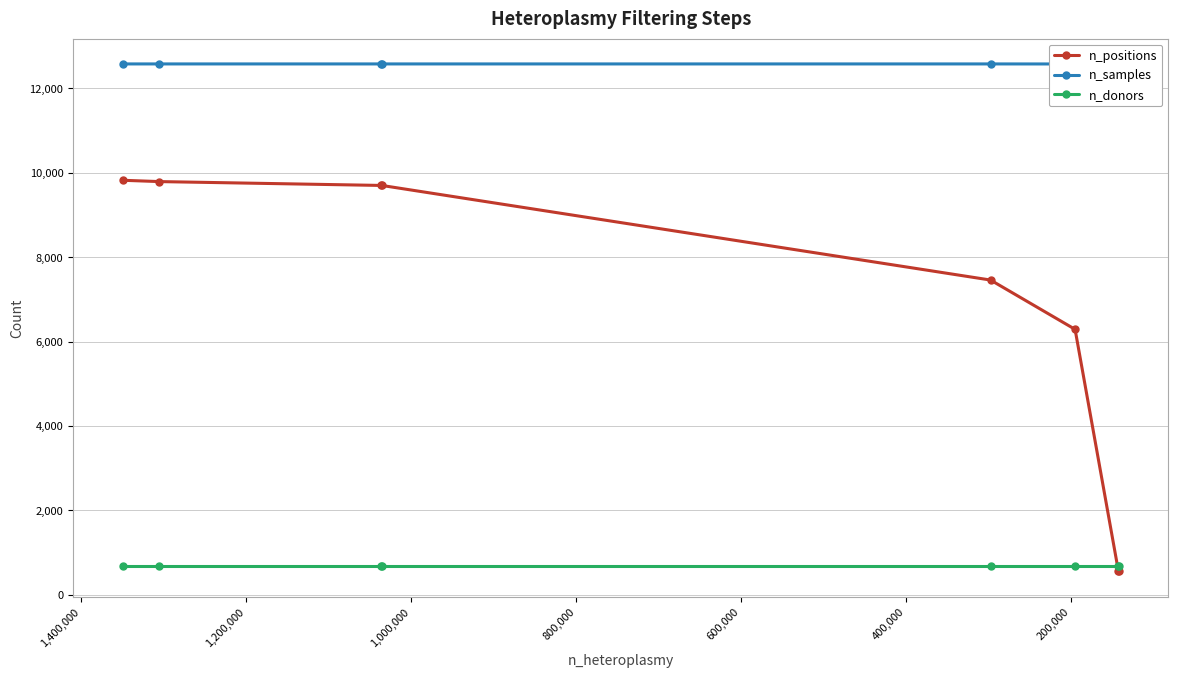

What is the greatest value displayed?

12577